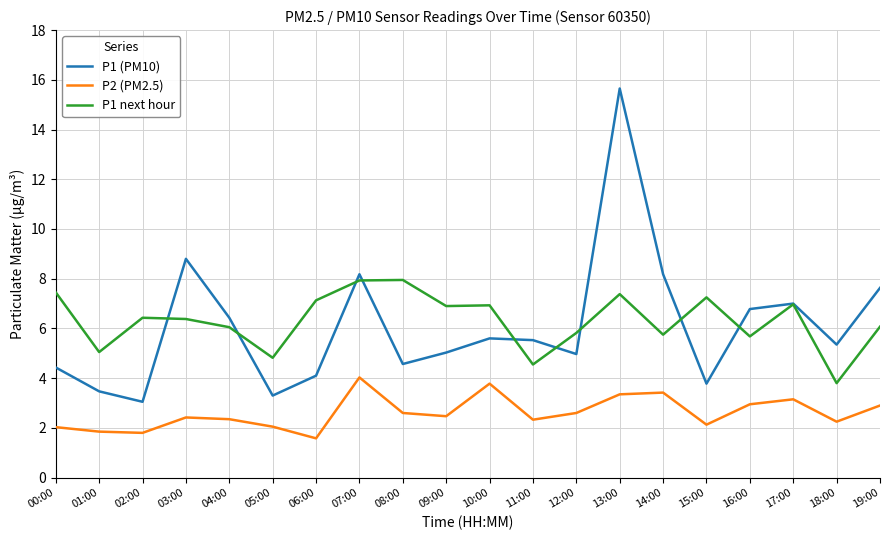

Is the value of P2 (PM2.5) at 03:00 greater than the value of P1 next hour at 19:00?

No